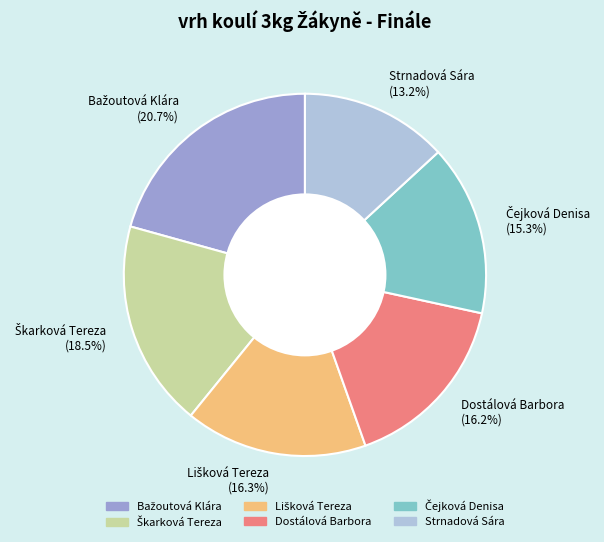

Approximately how many times larger is the value at Dostálová Barbora (16.2%) compared to Strnadová Sára (13.2%)?

1.2